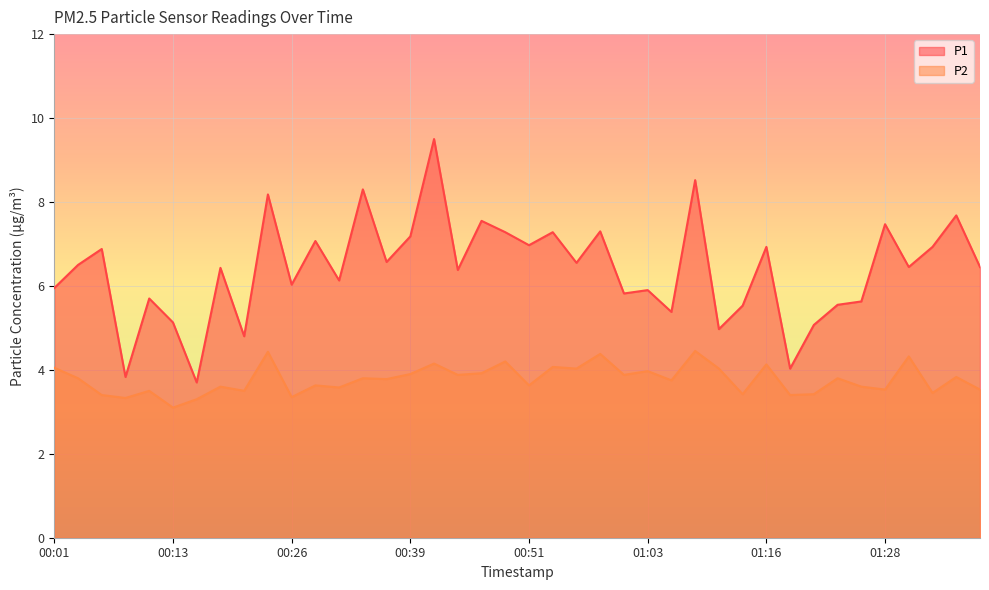

How many interior local peaks does the P2 series have?

15